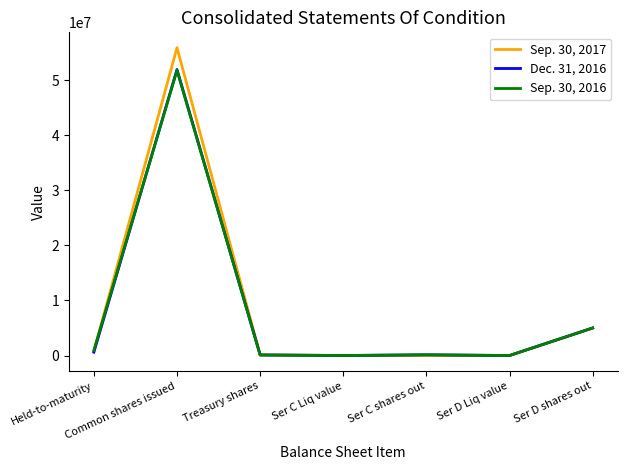

At which category is the sum across all series the highest?

Common shares issued